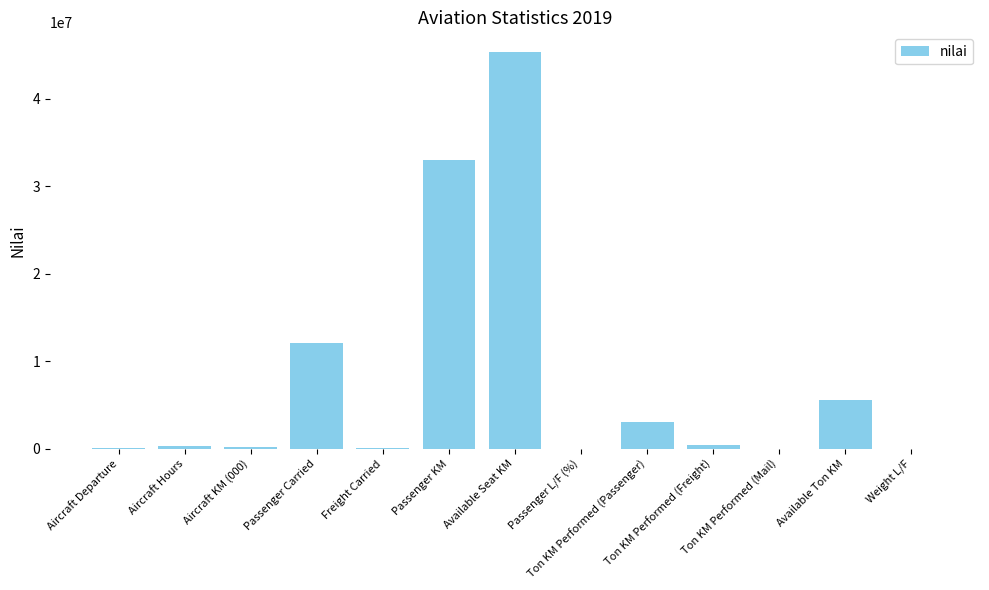

What is the greatest value displayed?

45295201